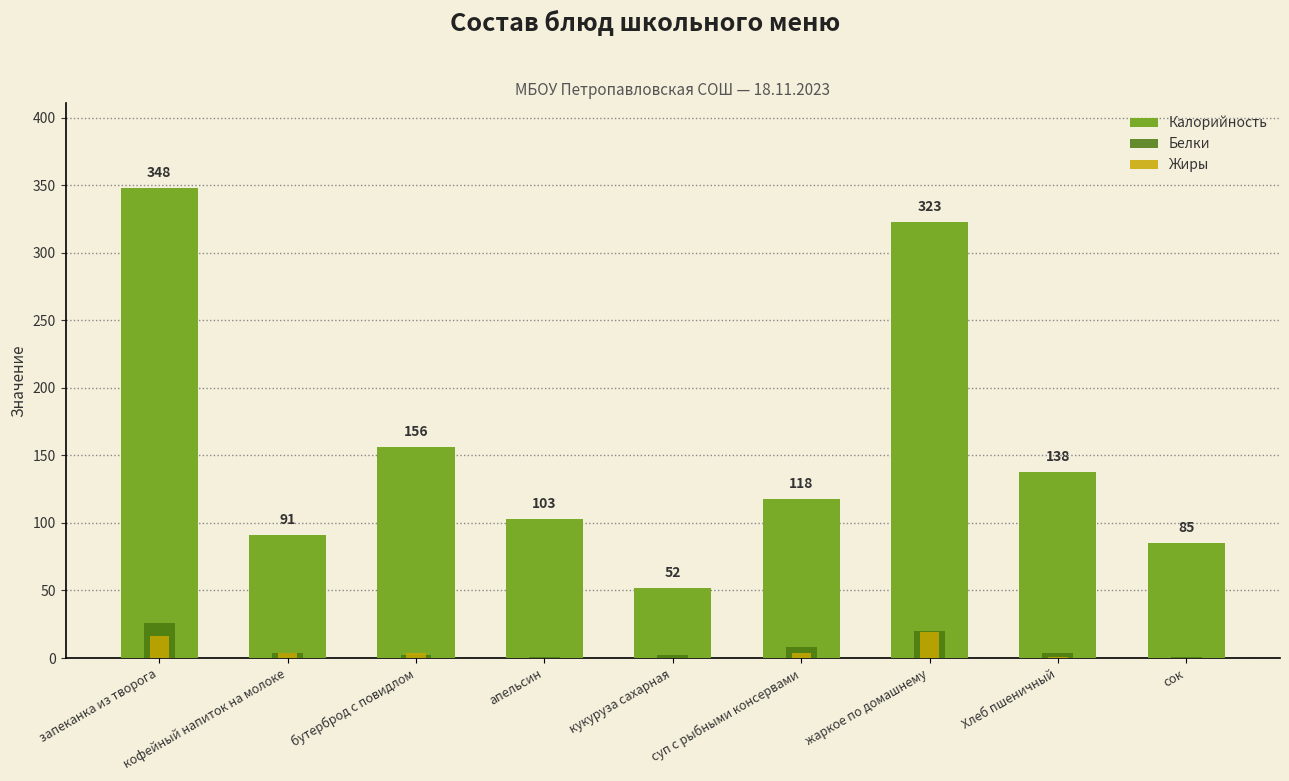

What is the sum of all Жиры values?

48